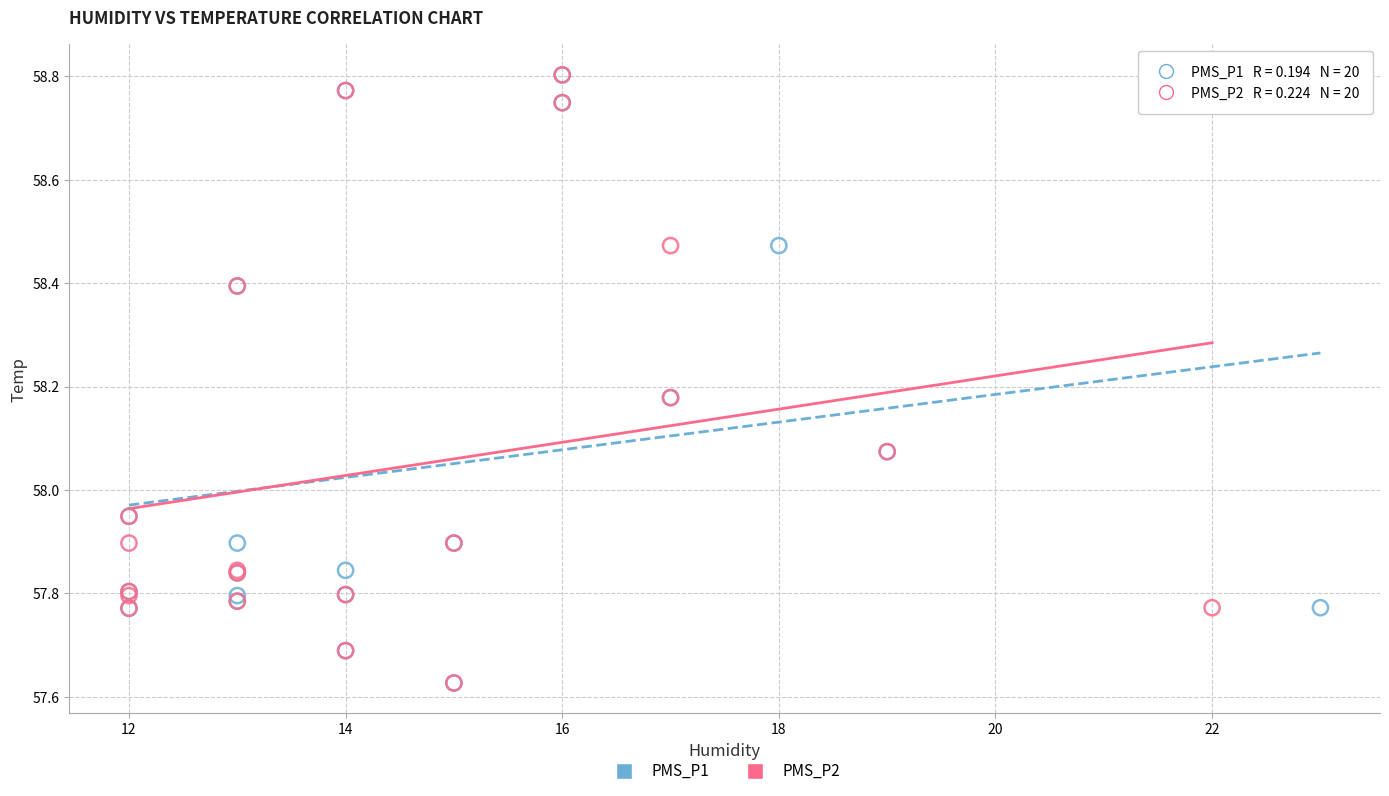

What are all the series names shown in the legend?

PMS_P1, PMS_P2